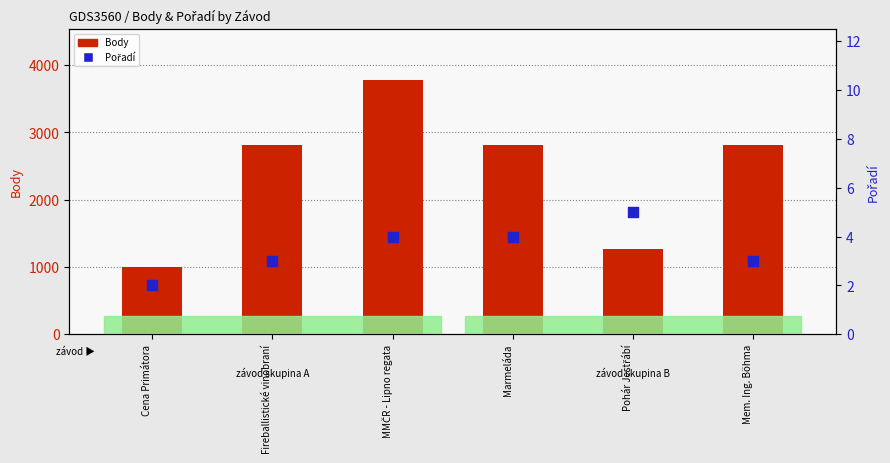

Which series has the largest Y range (max minus min)?

Body